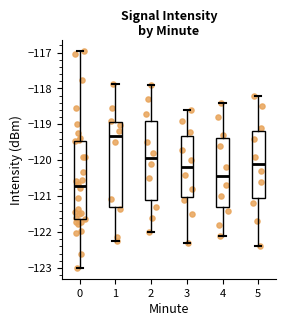

Where does the upper whisker of the box at x = 1 end on the y-axis? The values are not printed on the chart, so give them approximately, as read against the axis.

-117.9